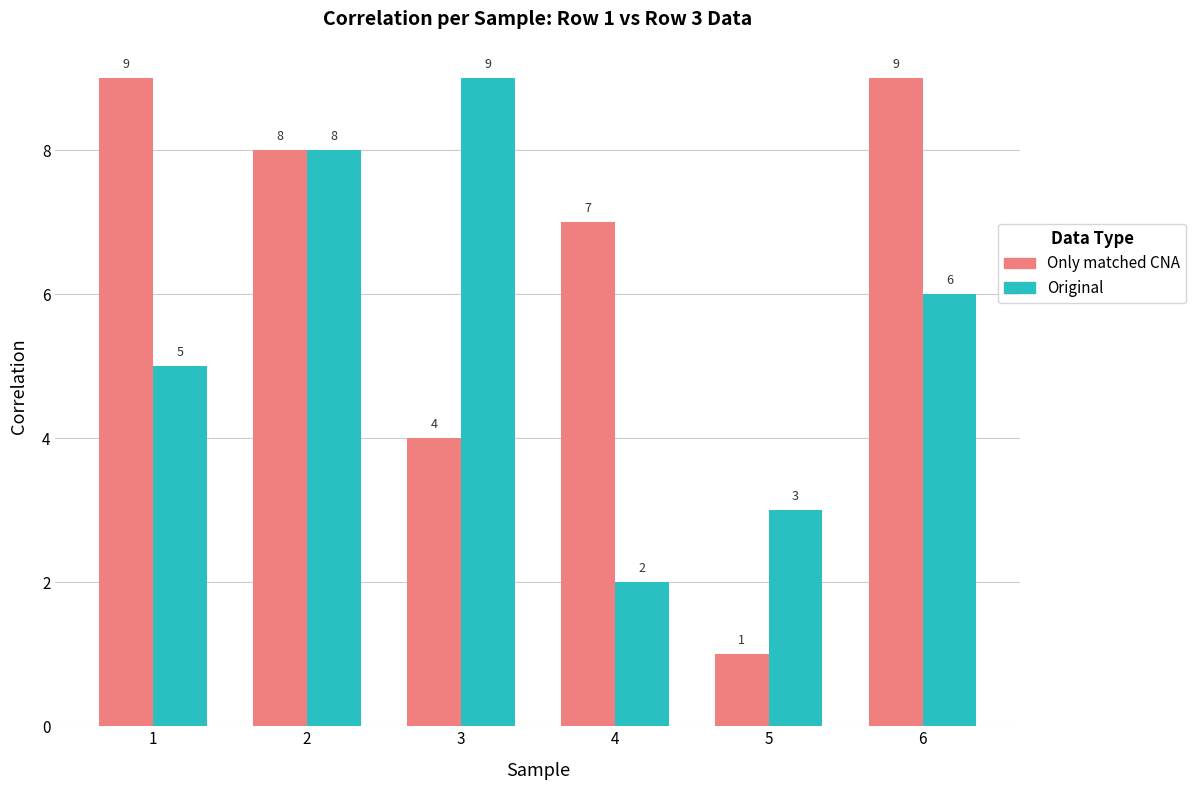

At how many categories does at least one series exceed 5?

5